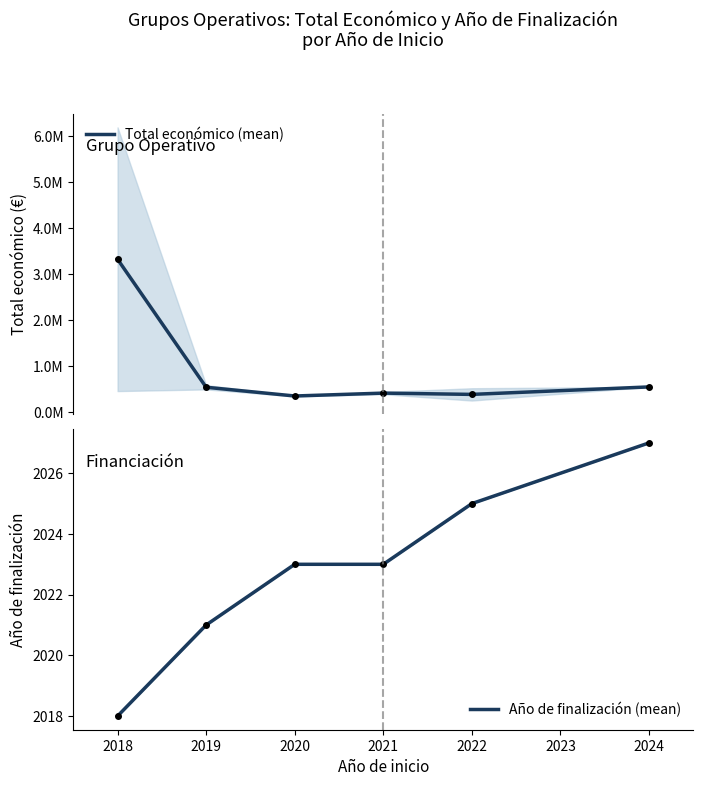

Reading left to right, transcribe all the data shown in this chart.

Total económico (mean): 3326155.2	545945.2	356133.5	418759.0	390921.7	553196.0
Año de finalización (mean): 2018.0	2021.0	2023.0	2023.0	2025.0	2027.0